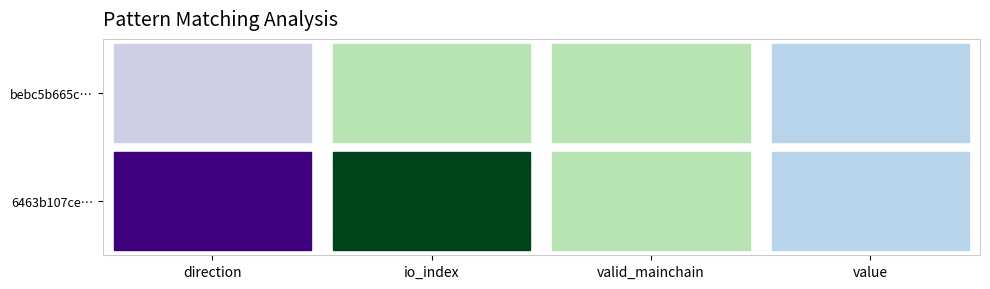

Reading right to left, list all the values displayed in this chart.

bebc5b665c1b54825e0a1c74bec6ececbbd3619: value=2.3	valid_mainchain=1.0	io_index=1.0	direction=-1.0
6463b107ce63db0c4dd08a0d56ee40a561c55fc: value=2.3	valid_mainchain=1.0	io_index=2.0	direction=1.0